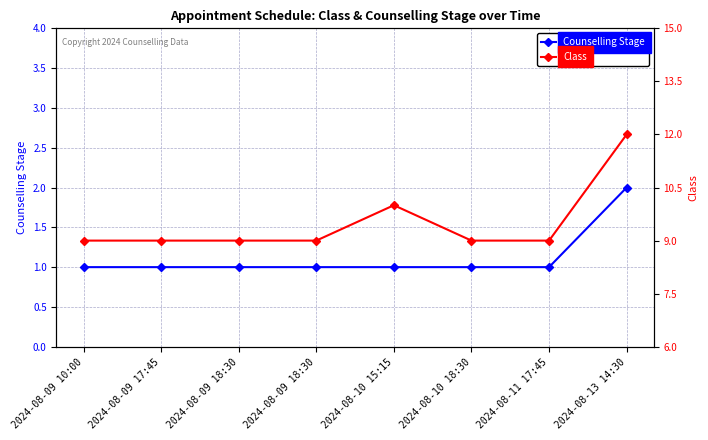

What is the average value of the Class series?

10